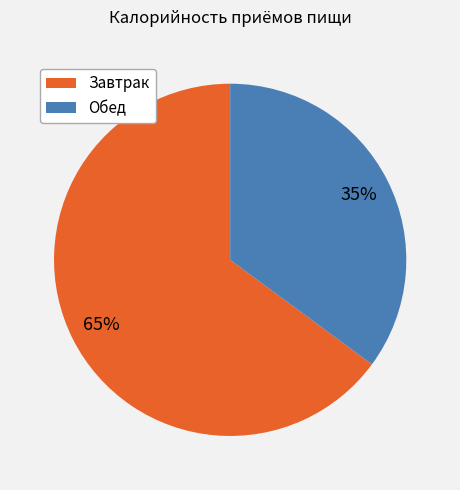

Which category accounts for the majority?

Завтрак